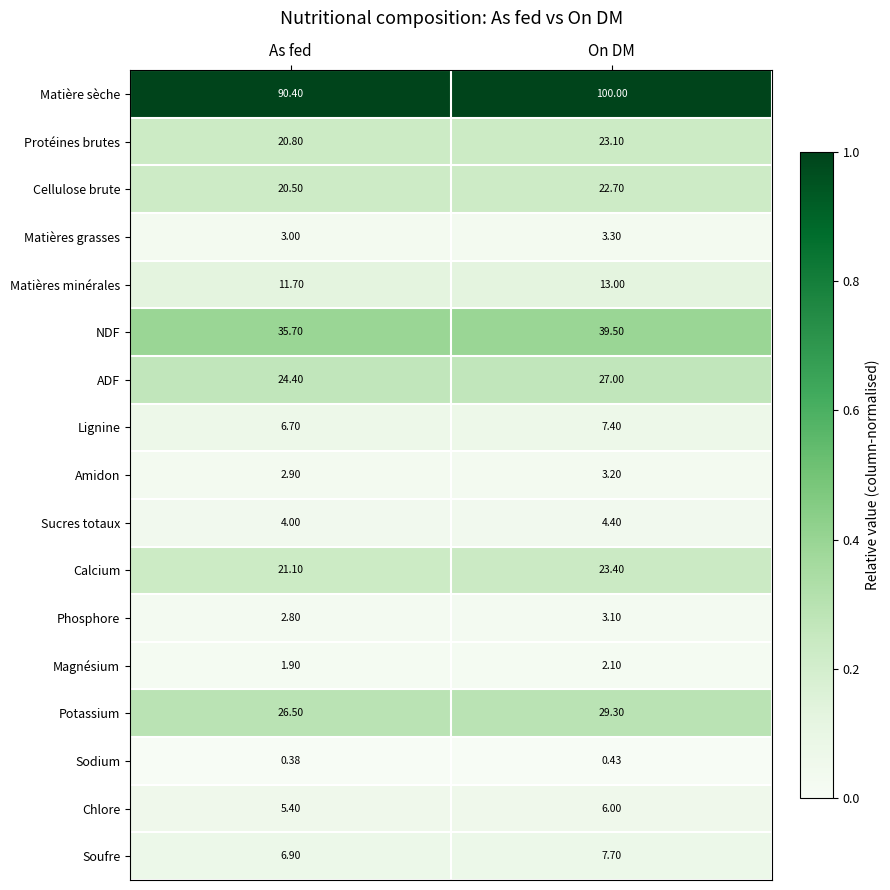

How many series are shown in this chart?

17